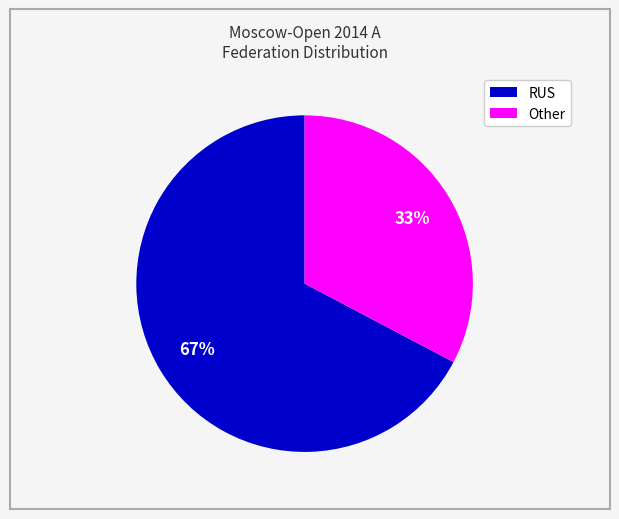

To the nearest percent, what is the average slice percentage?

50%